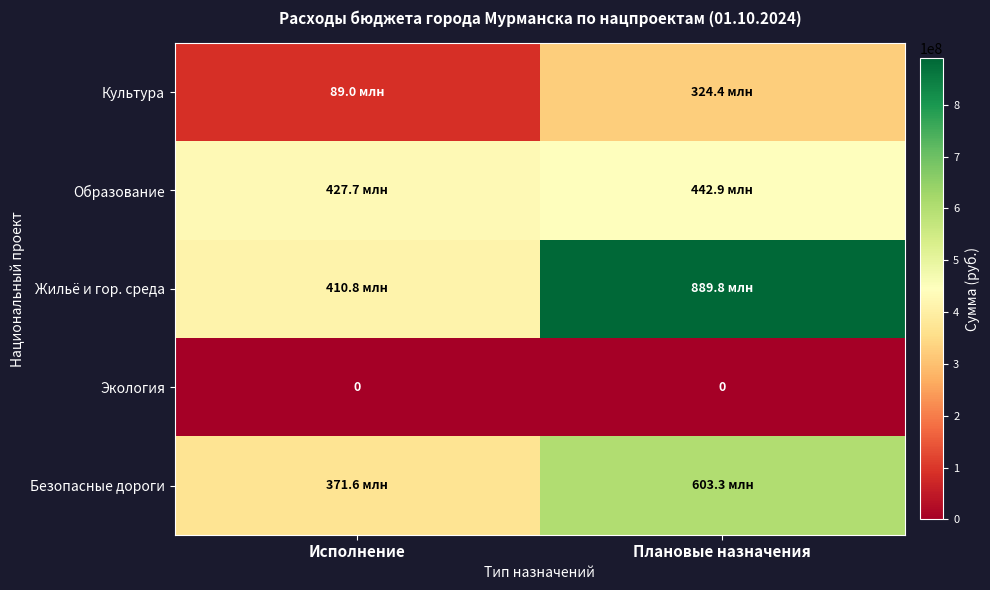

What is the difference between the highest and lowest values at Исполнение?

427738968.4